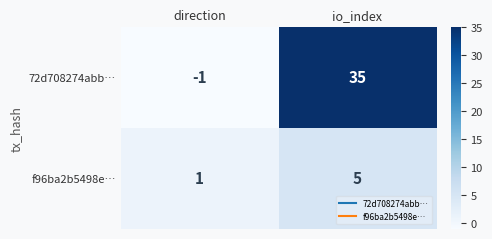

What is the difference between the 72d708274abb… values at direction and io_index?

36